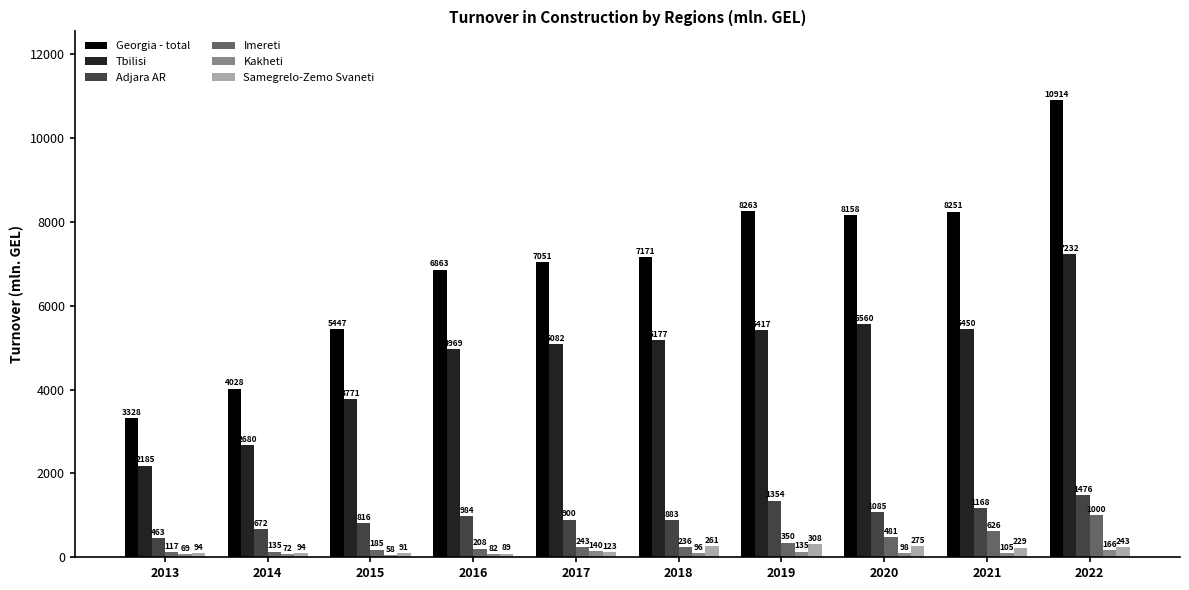

How many series are shown in this chart?

6